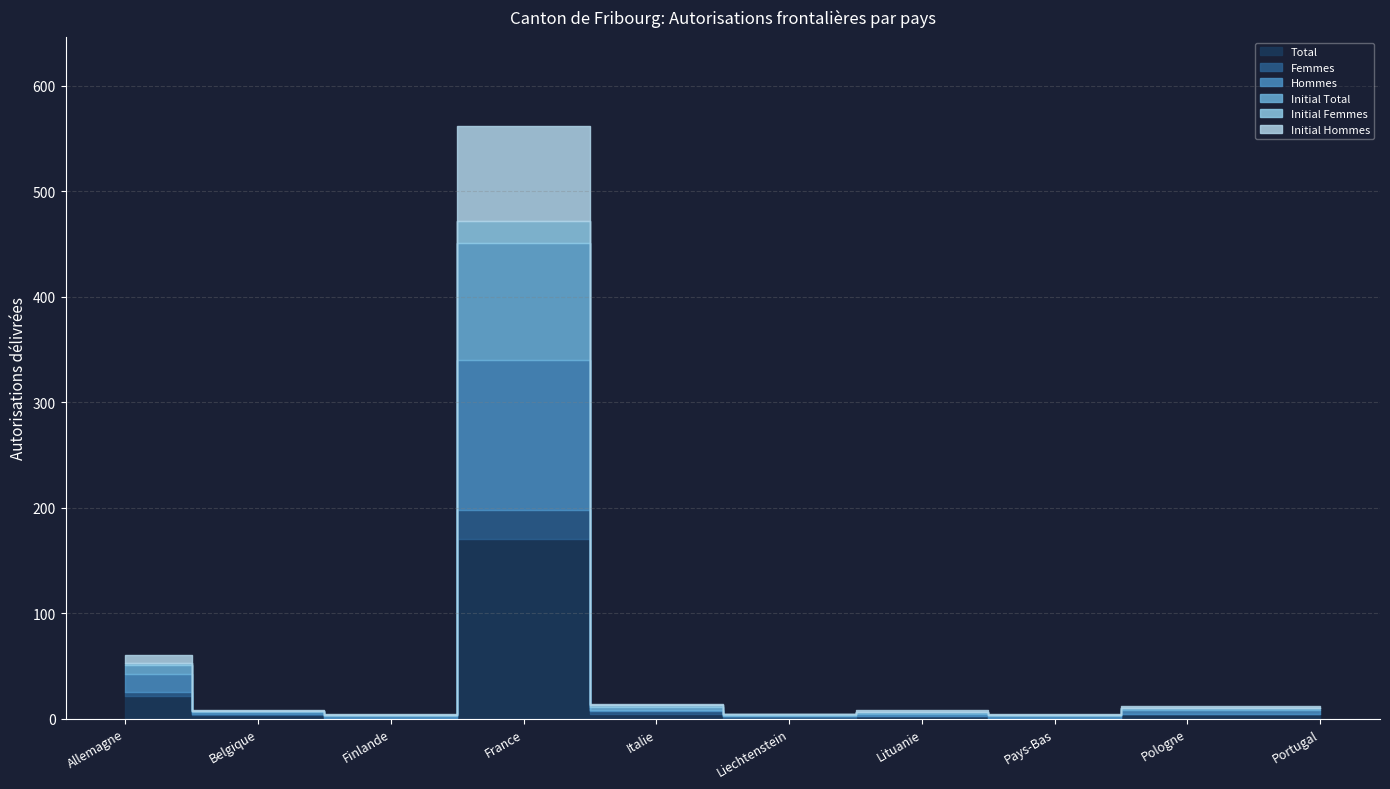

List the series in order of their peak value, highest first.

Total, Hommes, Initial Total, Initial Hommes, Femmes, Initial Femmes